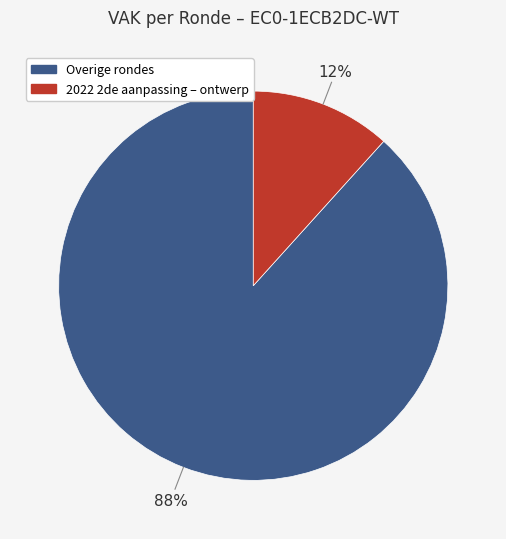

Is there a majority slice in this chart?

Yes